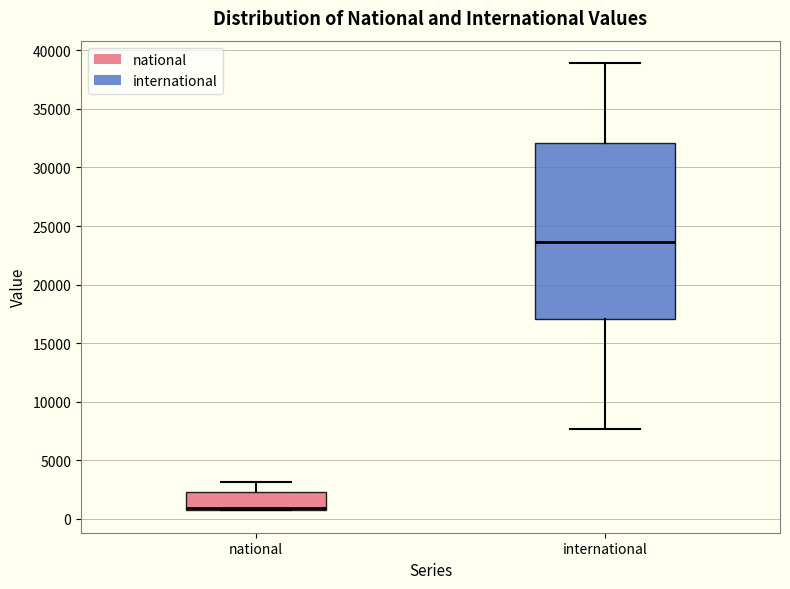

Which box is the tallest, from its lower edge to its upper edge?

international